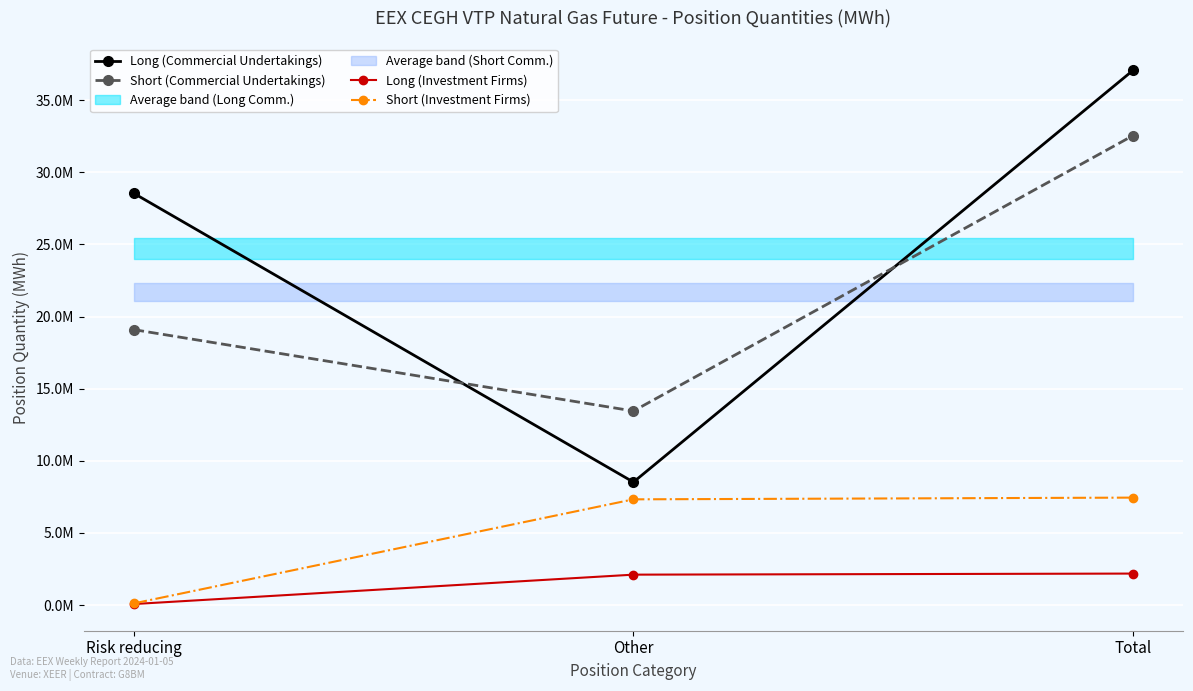

Reading right to left, transcribe all the data shown in this chart.

Long (Commercial Undertakings): 37071858	8526814	28545044
Short (Commercial Undertakings): 32550648	13454862	19095786
Long (Investment Firms): 2186231	2111783	74448
Short (Investment Firms): 7451895	7332603	119292